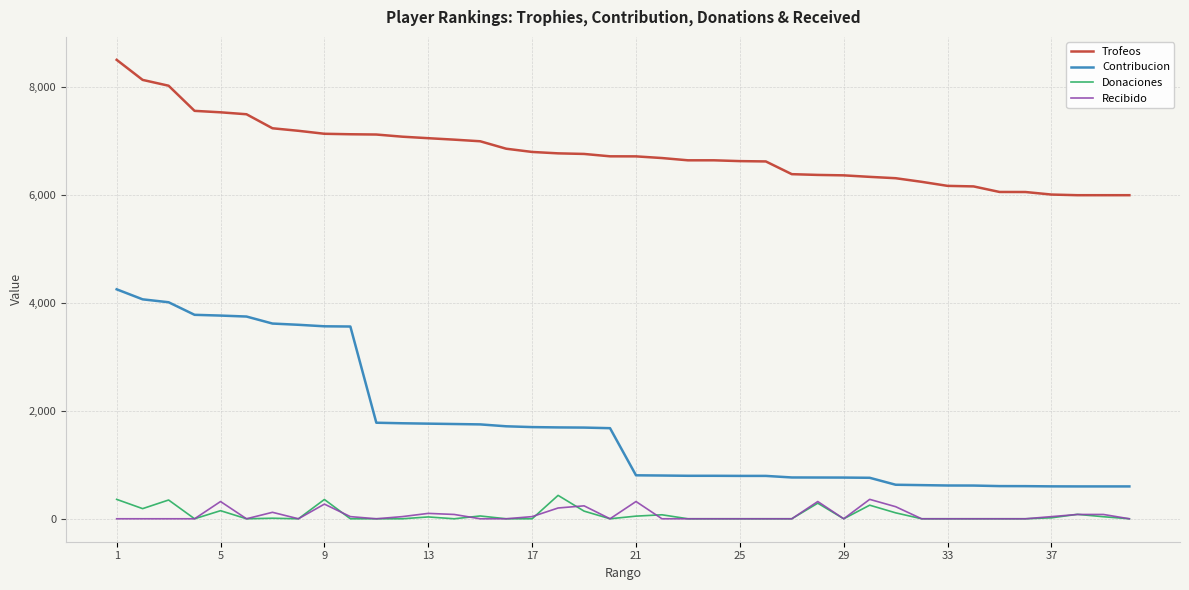

True or false: Recibido and Trofeos intersect in this chart.

False